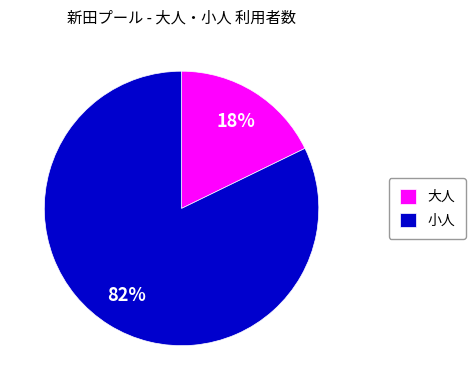

To the nearest percent, what portion does 小人 represent?

82%